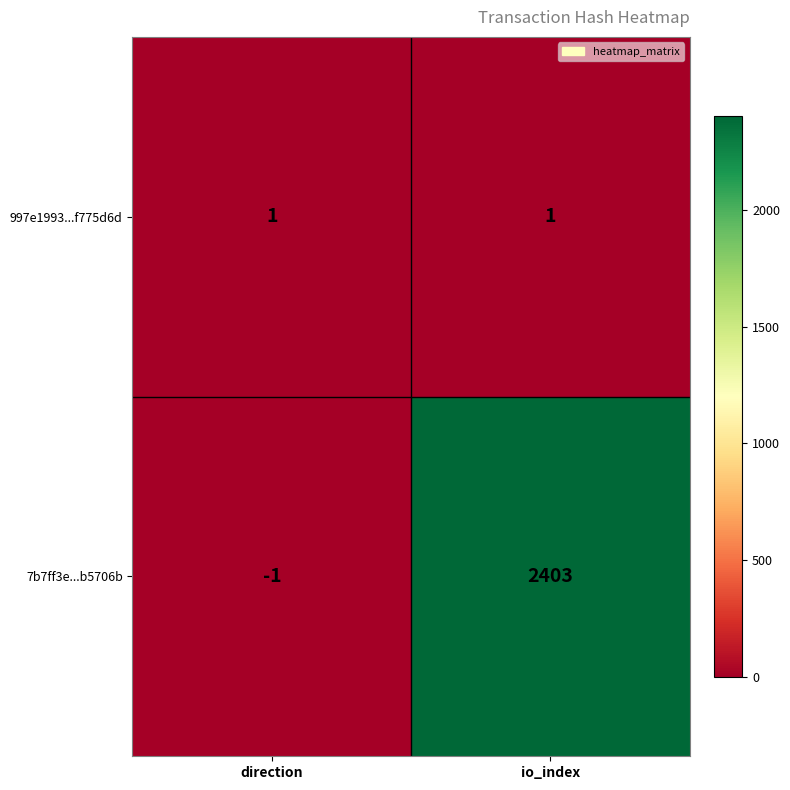

At which category does the chart reach its minimum across all series?

direction